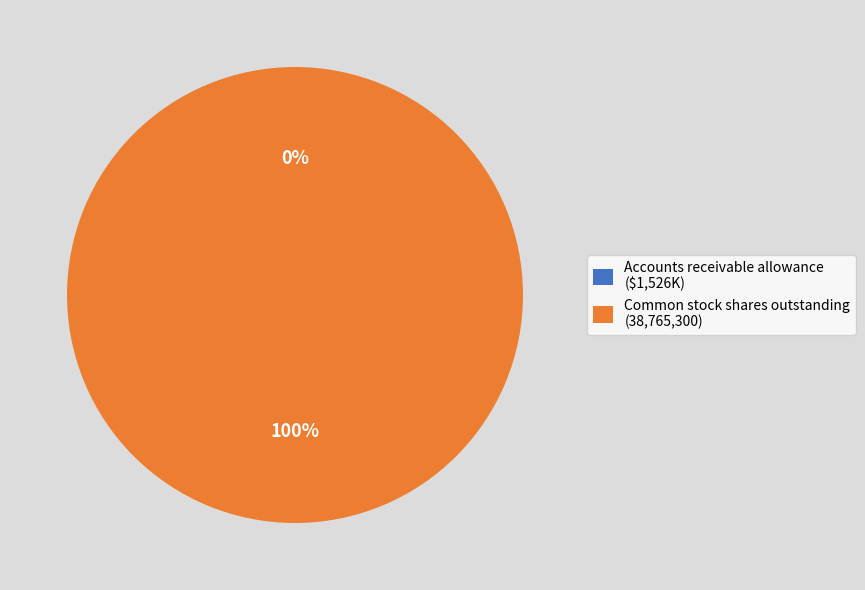

True or false: Common stock shares outstanding (38,765,300) accounts for 85% of the total.

False